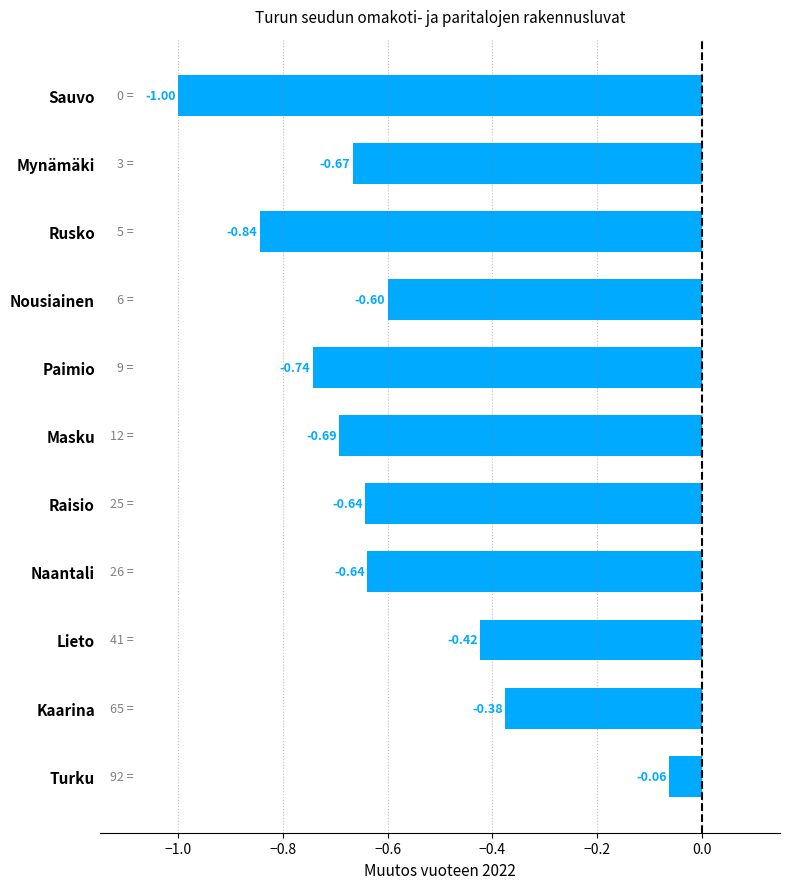

Which label corresponds to the smallest value in the chart?

Sauvo